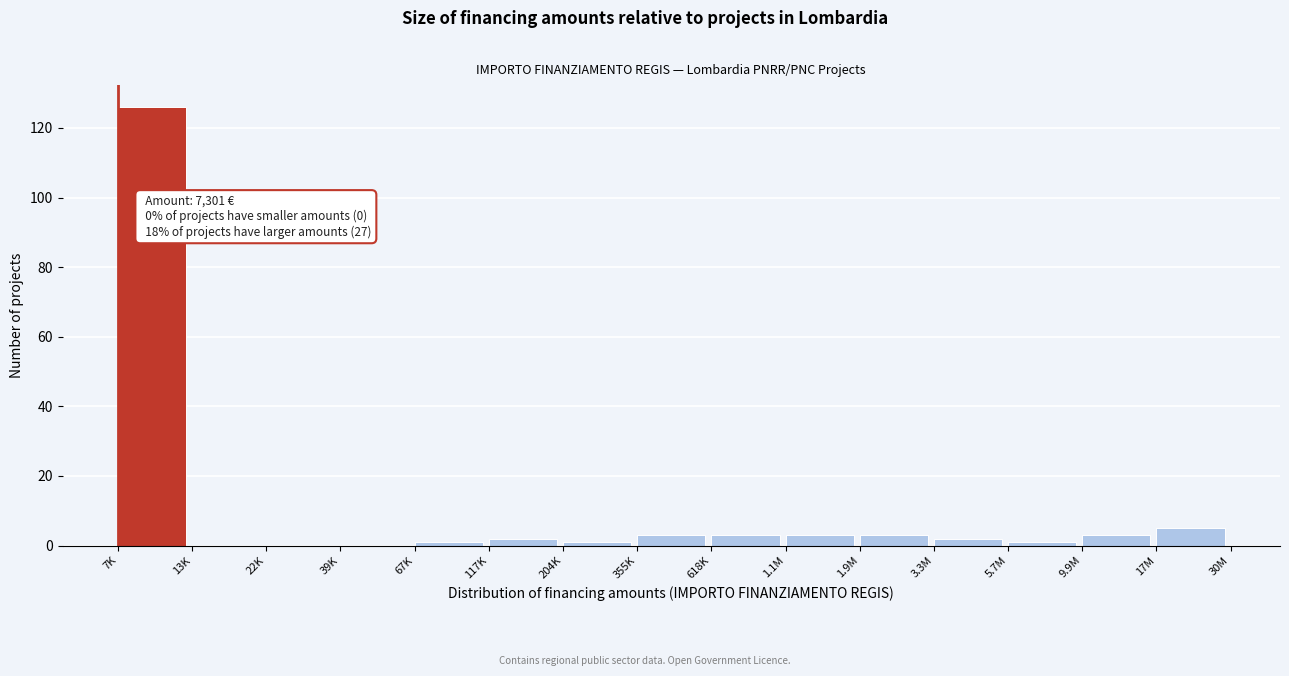

Reading left to right, what are all the values shown in this chart?

7K=126	13K=0	22K=0	39K=0	67K=1	117K=2	204K=1	355K=3	618K=3	1.1M=3	1.9M=3	3.3M=2	5.7M=1	9.9M=3	17M=5